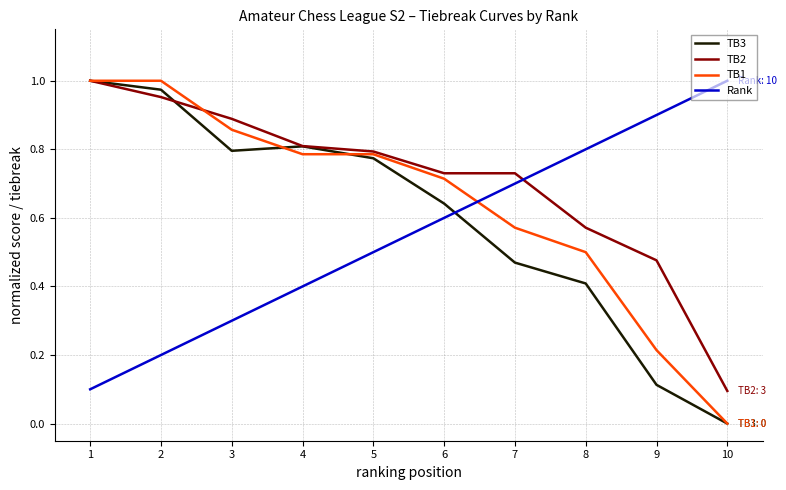

Does the chart have visible grid lines?

Yes